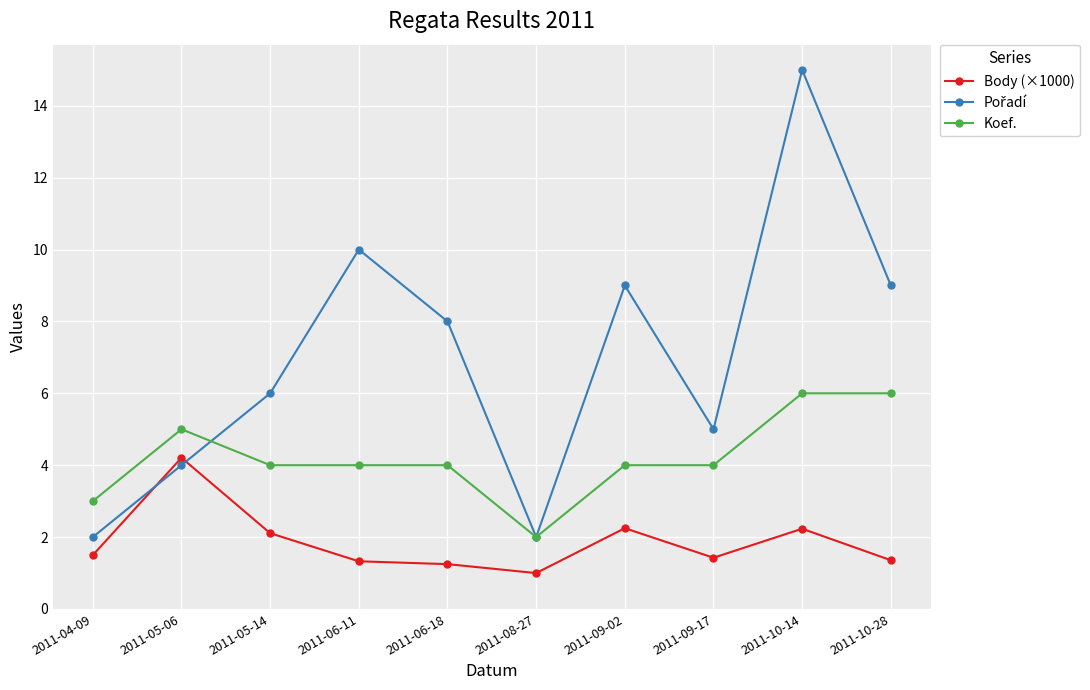

True or false: Body (×1000) has more than 2 points higher than both neighbors.

True